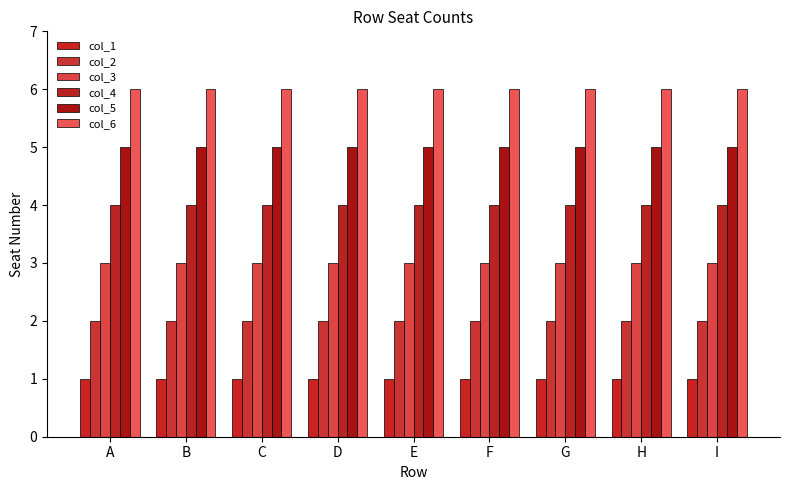

At which label does col_3 reach its peak?

A